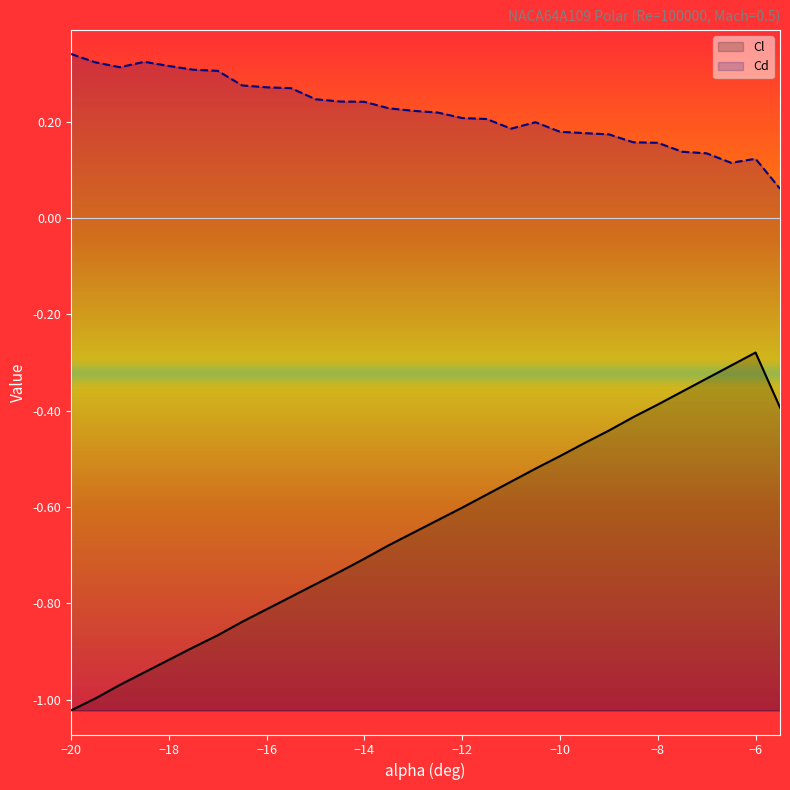

Which series changed the most between −4 and 27?

Cl